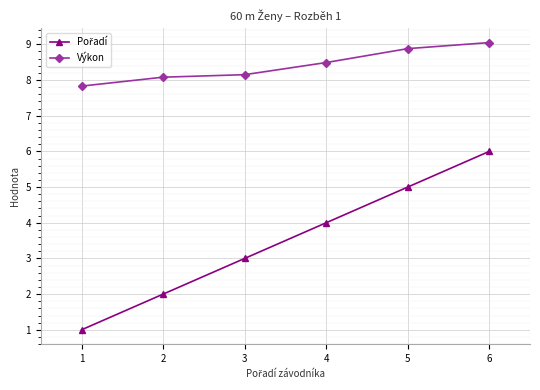

What is the sum of all Výkon values?

50.5